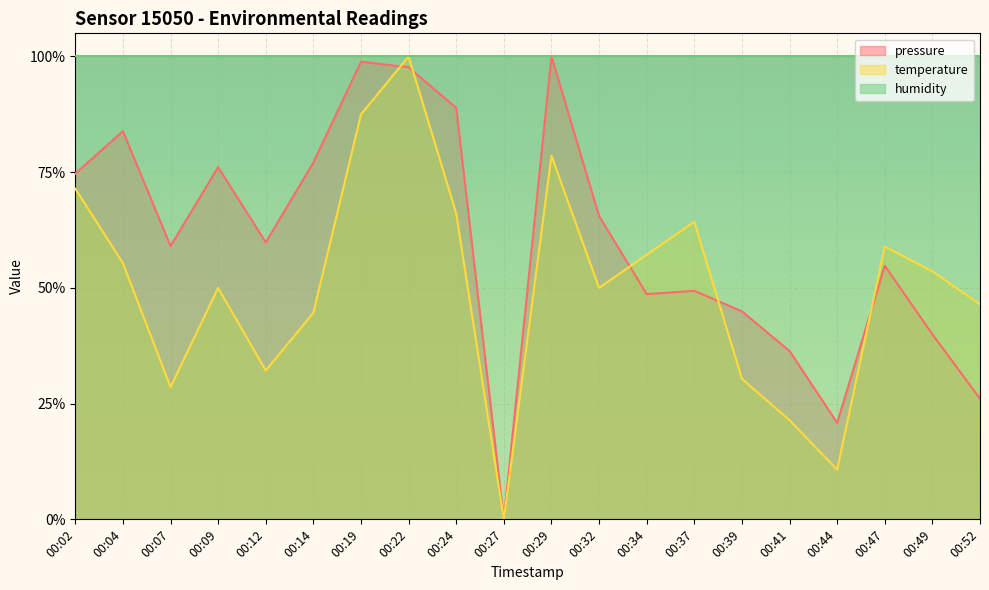

What is the difference between the second highest and second lowest values in the pressure series?

0.8